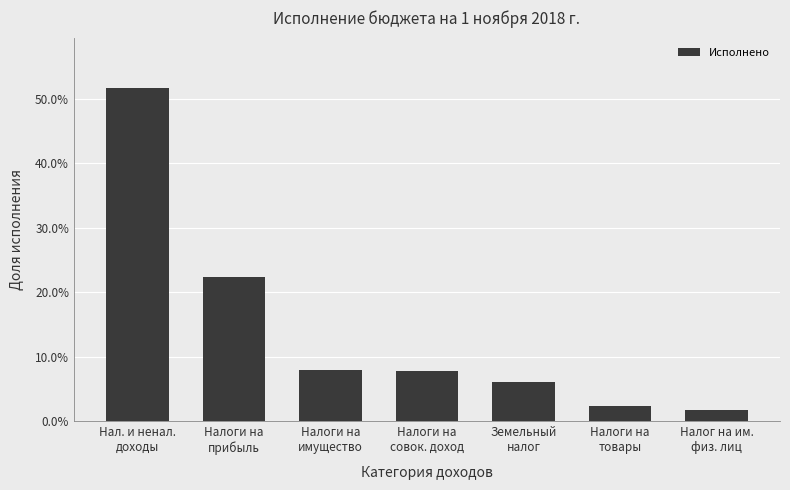

What position from the left is Налоги на
имущество?

3